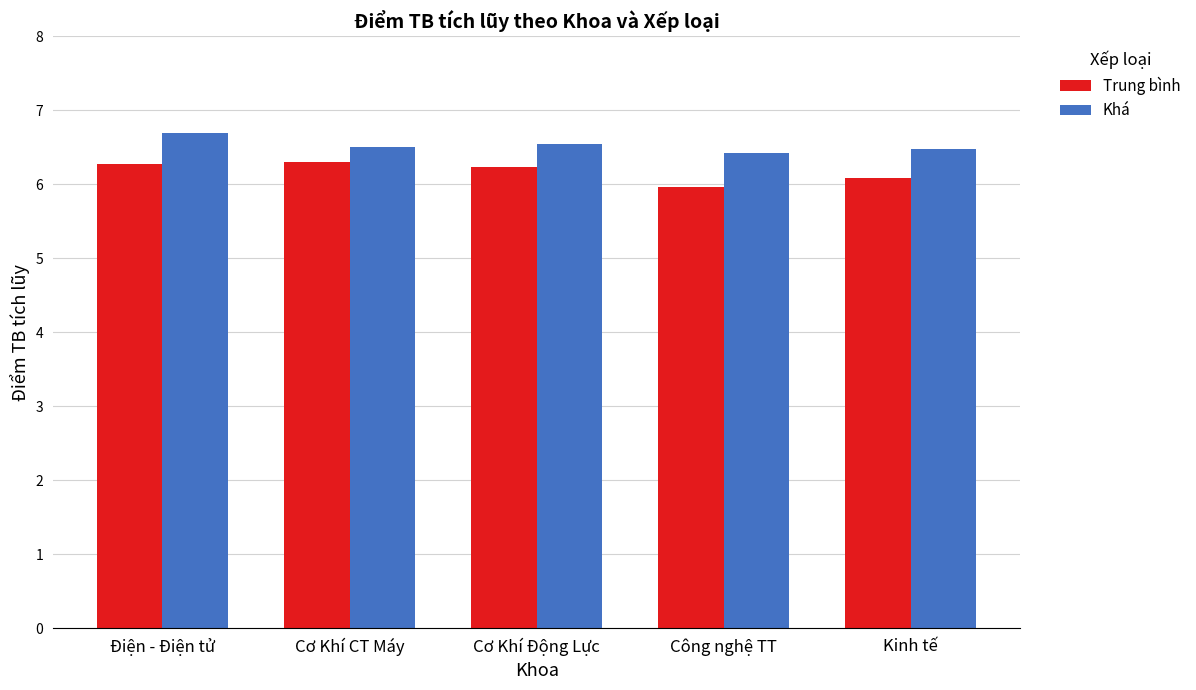

What is the total value across all series at Điện - Điện tử?

13.0